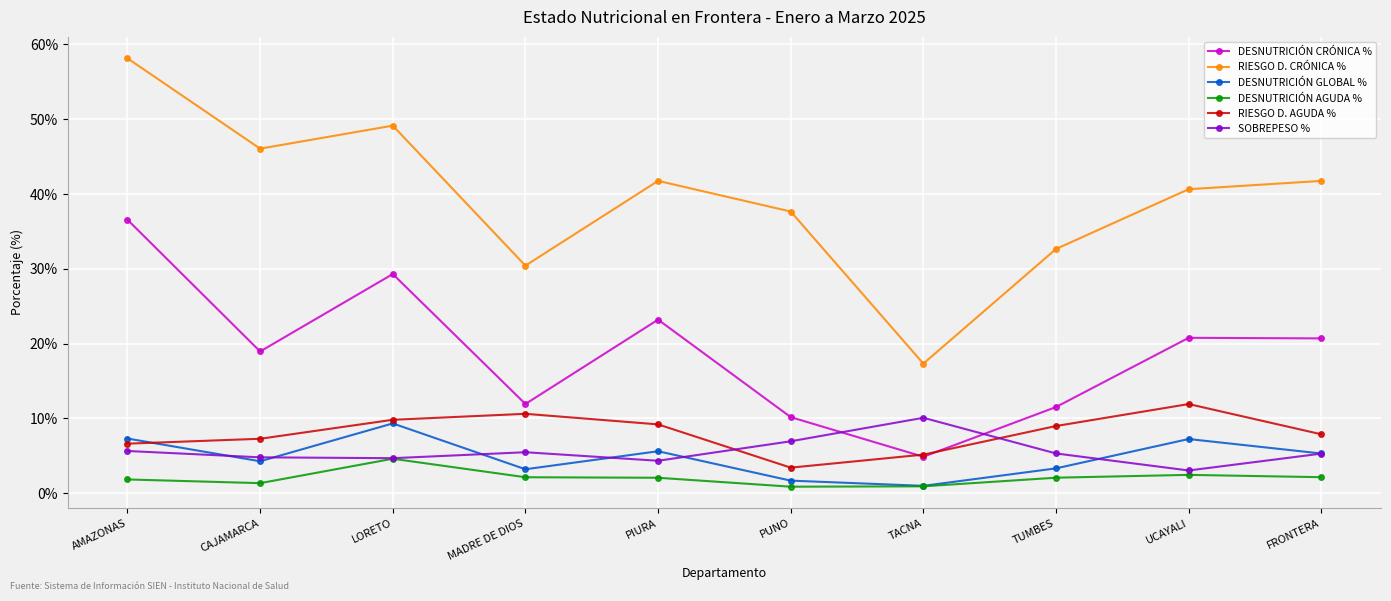

What are all the series names shown in the legend?

DESNUTRICIÓN CRÓNICA %, RIESGO D. CRÓNICA %, DESNUTRICIÓN GLOBAL %, DESNUTRICIÓN AGUDA %, RIESGO D. AGUDA %, SOBREPESO %